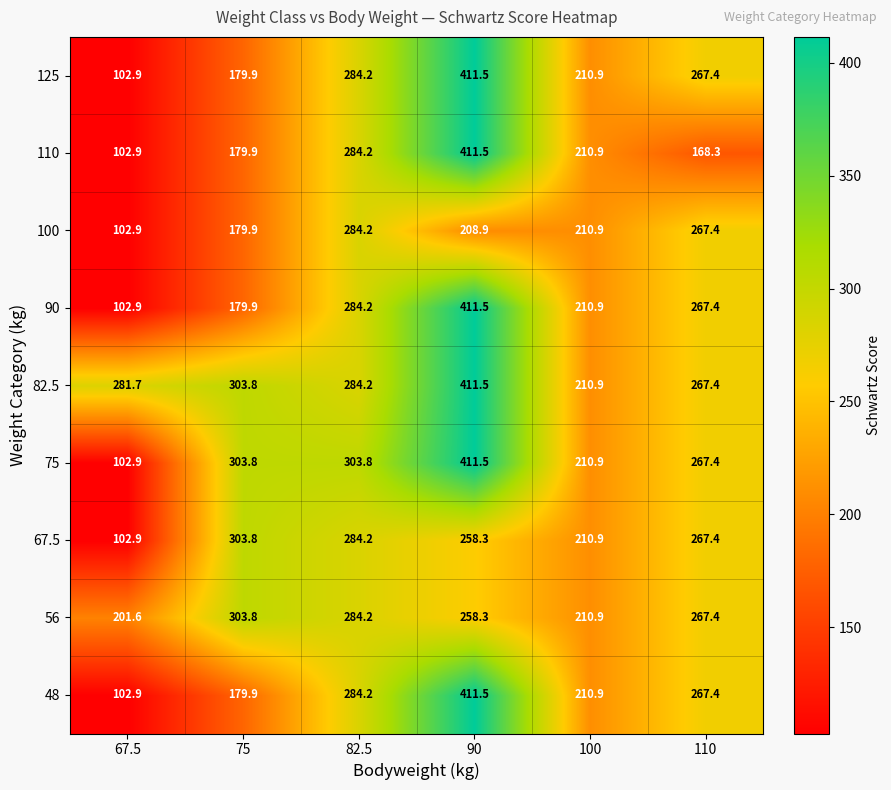

Which series changed the most between 82.5 and 100?

75